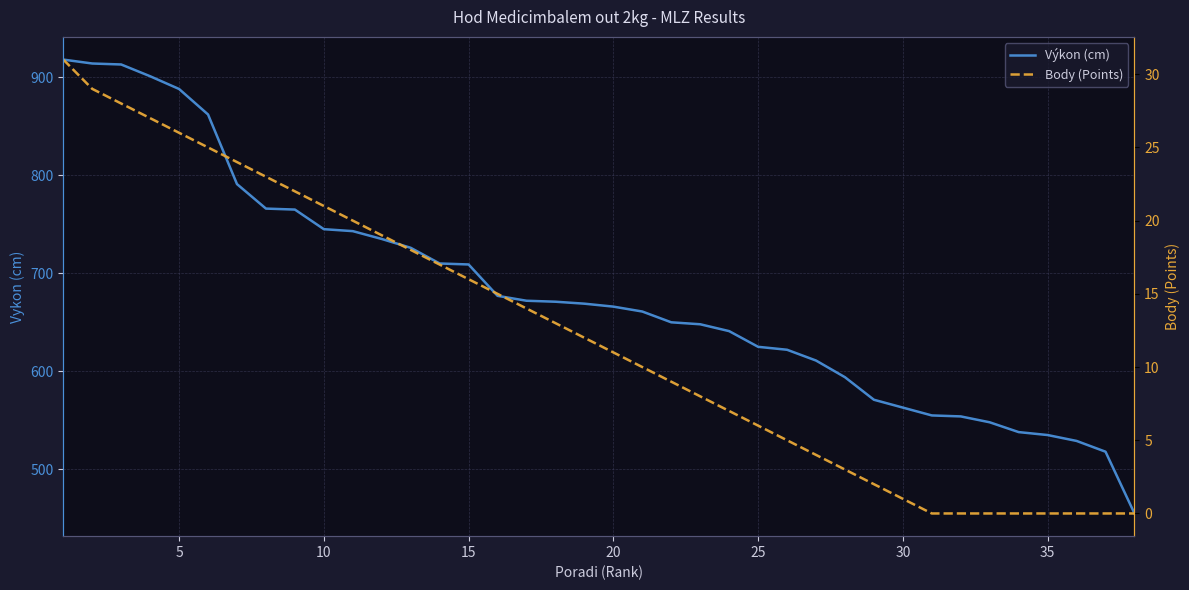

Which series has the largest range (max minus min)?

Výkon (cm)